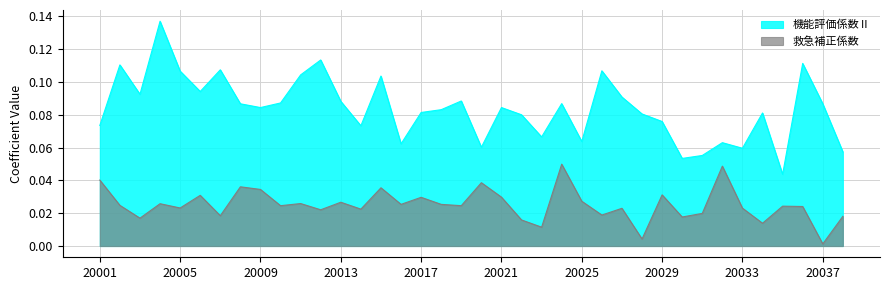

In 機能評価係数Ⅱ, how many points are higher than both neighbors (excluding endpoints)?

12